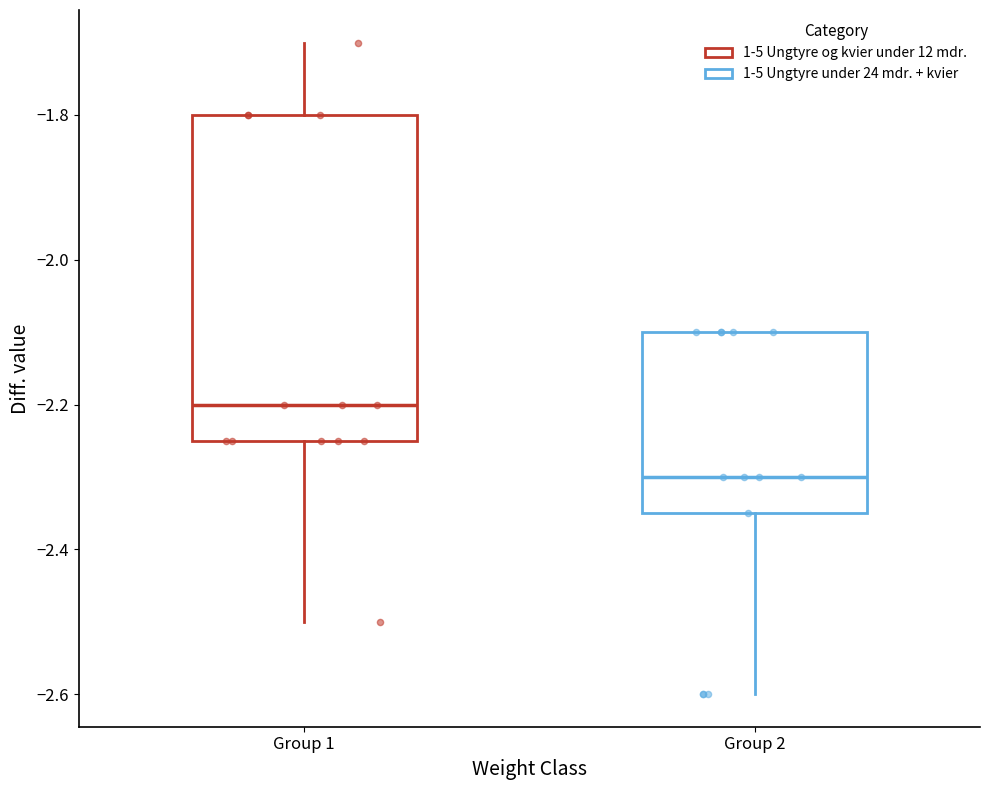

Which box's median line is the lowest?

Group 2